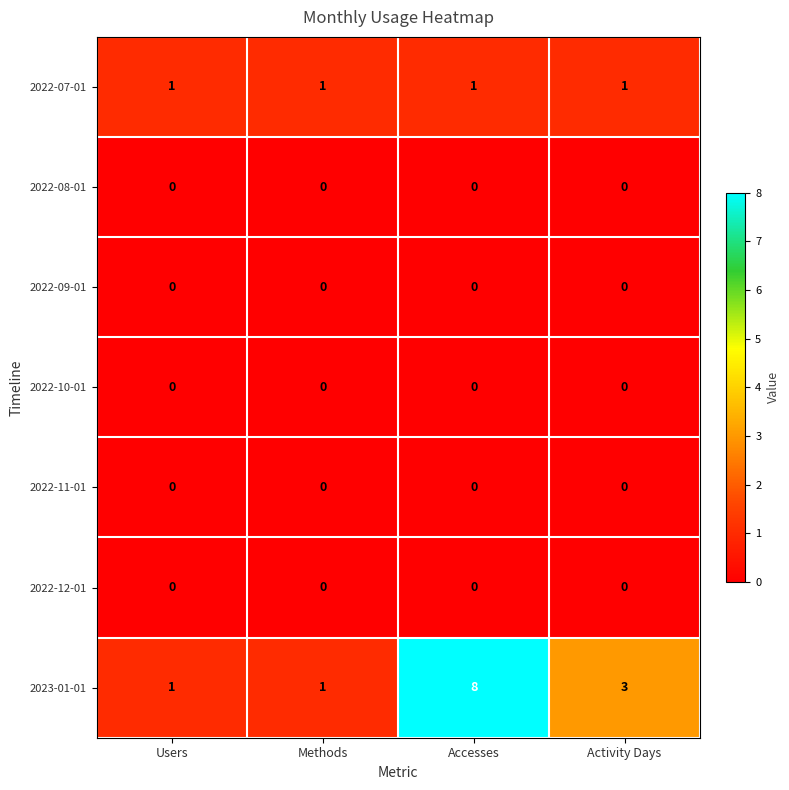

Reading left to right, list all the values displayed in this chart.

2022-07-01: 1	1	1	1
2022-08-01: 0	0	0	0
2022-09-01: 0	0	0	0
2022-10-01: 0	0	0	0
2022-11-01: 0	0	0	0
2022-12-01: 0	0	0	0
2023-01-01: 1	1	8	3